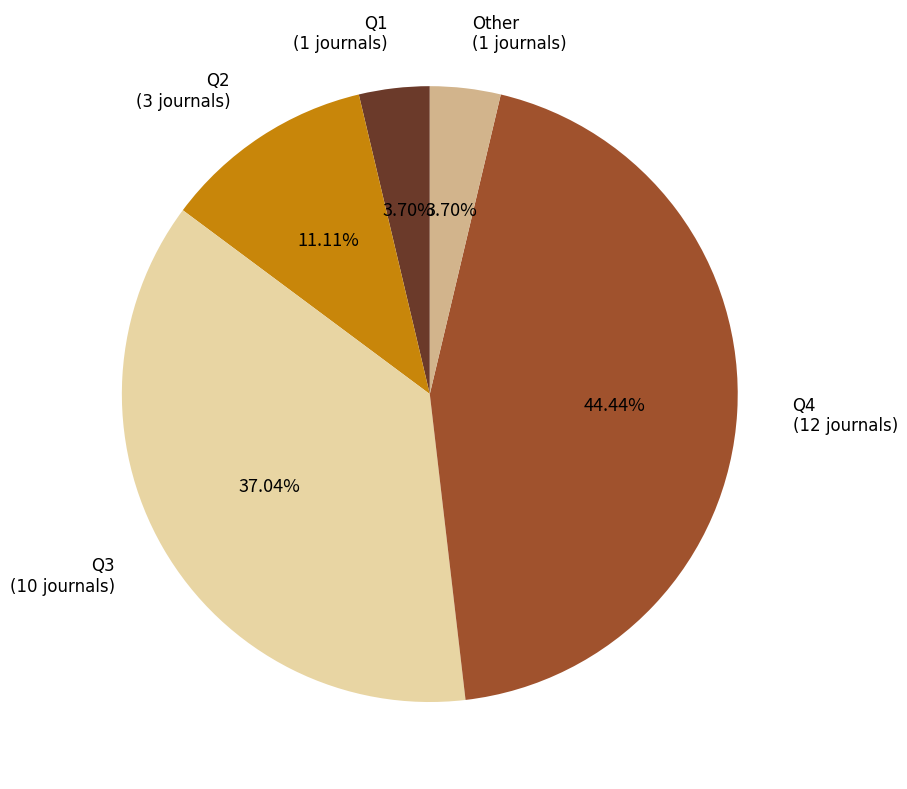

What is the largest slice in the pie chart?

Q4